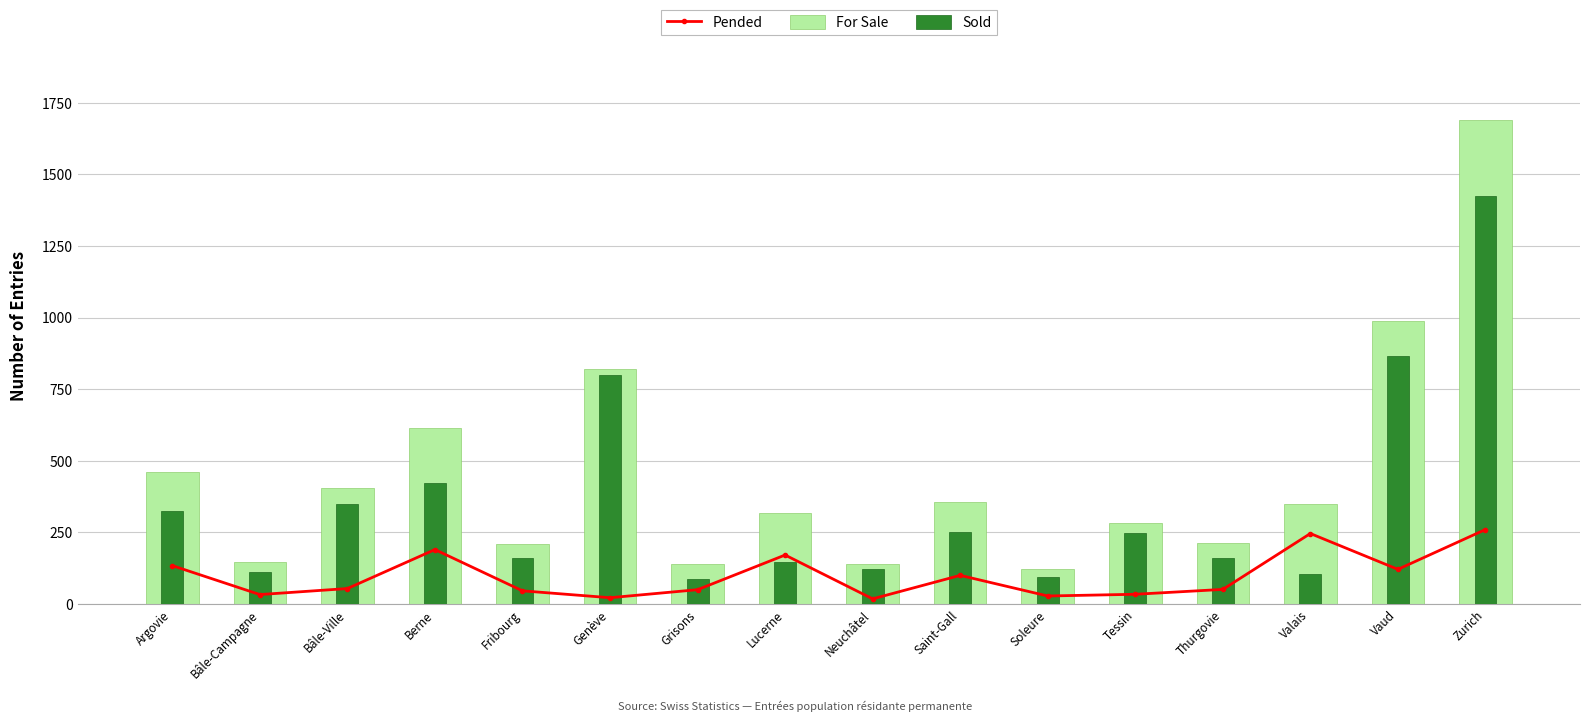

What position from the right is Grisons?

10